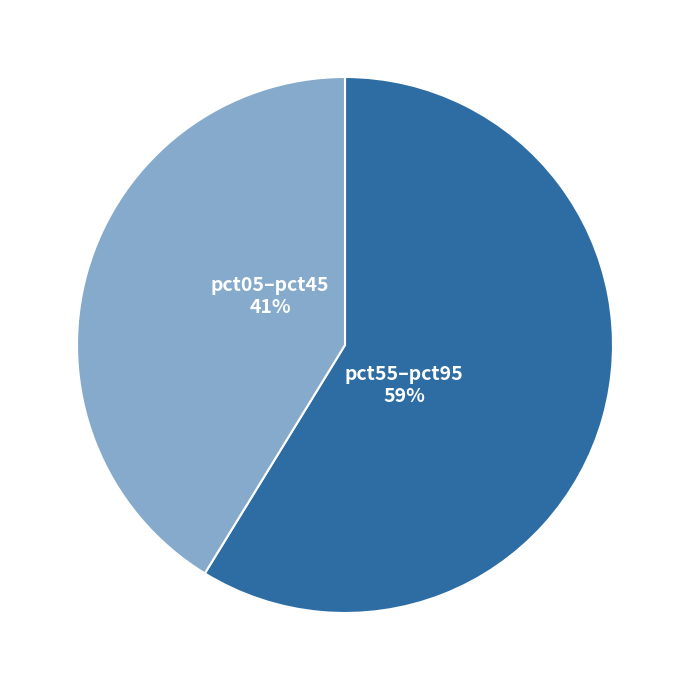

To the nearest percent, what is the average slice percentage?

50%